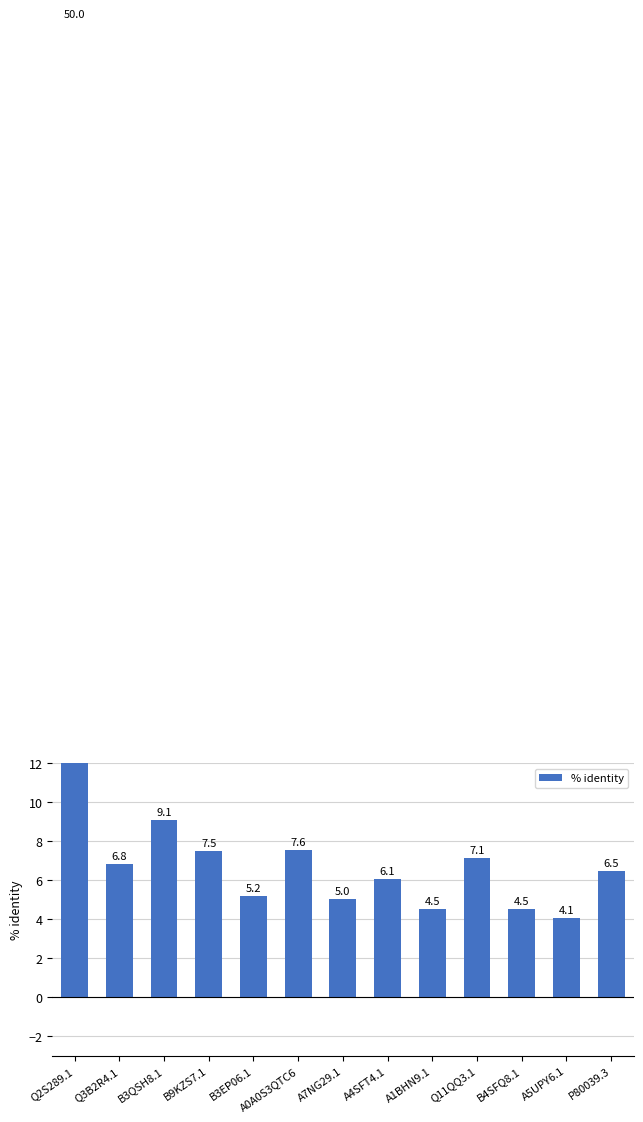

Reading left to right, what are all the values shown in this chart?

Q2S289.1=50.0	Q3B2R4.1=6.8	B3QSH8.1=9.1	B9KZS7.1=7.5	B3EP06.1=5.2	A0A0S3QTC6=7.6	A7NG29.1=5.0	A4SFT4.1=6.1	A1BHN9.1=4.5	Q11QQ3.1=7.1	B4SFQ8.1=4.5	A5UPY6.1=4.1	P80039.3=6.5